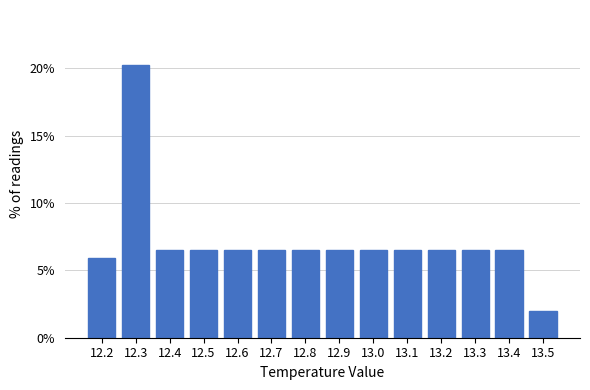

Reading right to left, list all the values displayed in this chart.

13.5=2.0	13.4=6.5	13.3=6.5	13.2=6.5	13.1=6.5	13.0=6.5	12.9=6.5	12.8=6.5	12.7=6.5	12.6=6.5	12.5=6.5	12.4=6.5	12.3=20.3	12.2=5.9